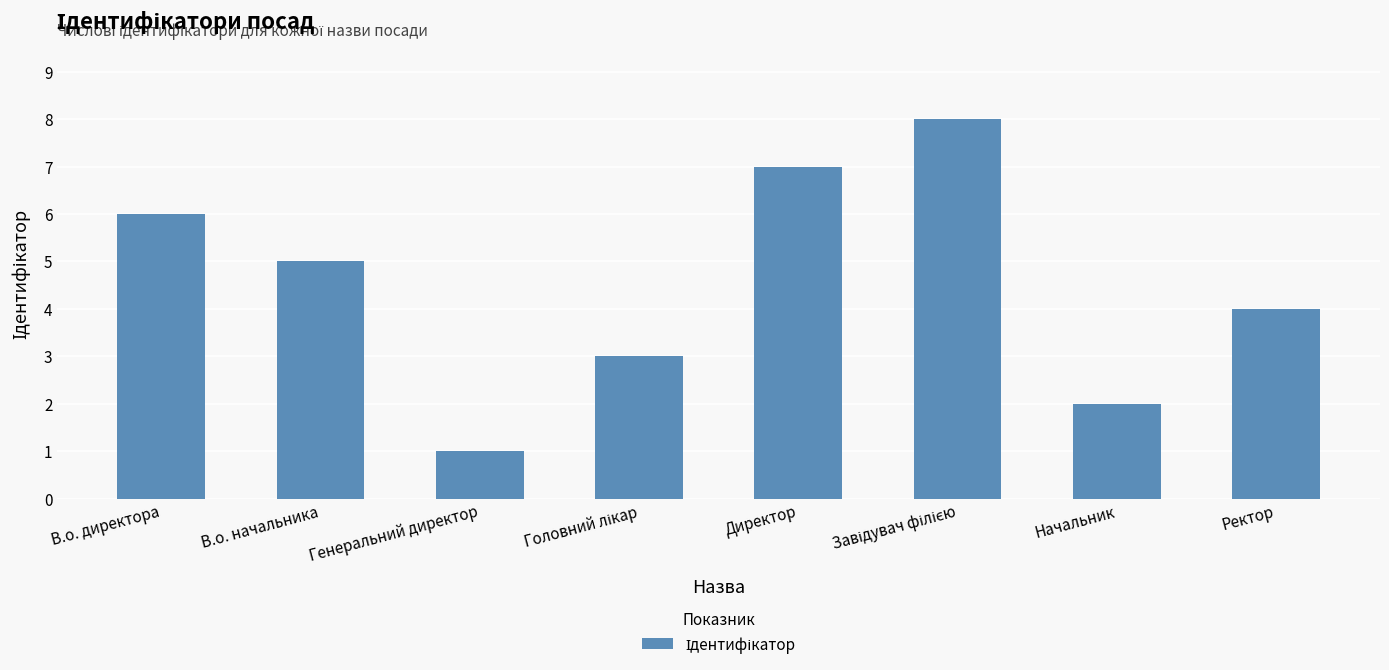

True or false: the data shows 6 at Ректор.

False